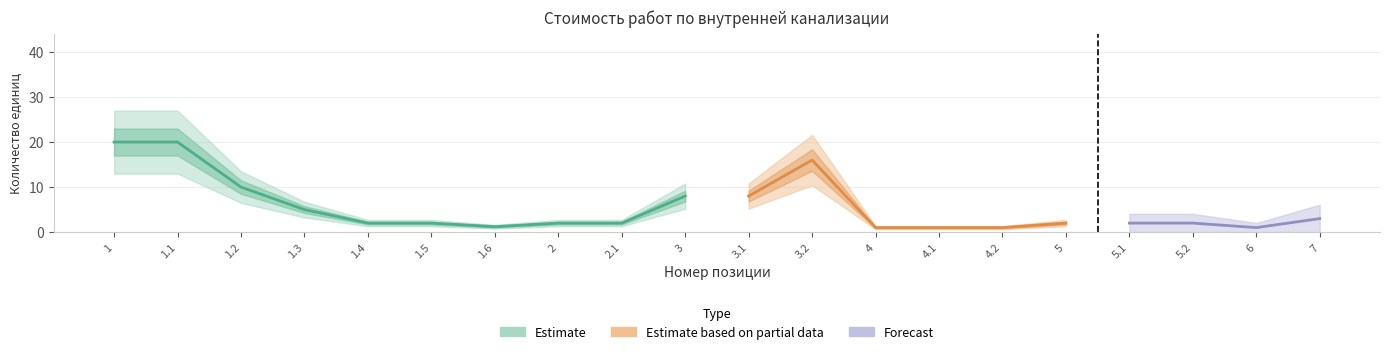

The value of Работа (нижняя) at 7 is 0.0. True or false?

True